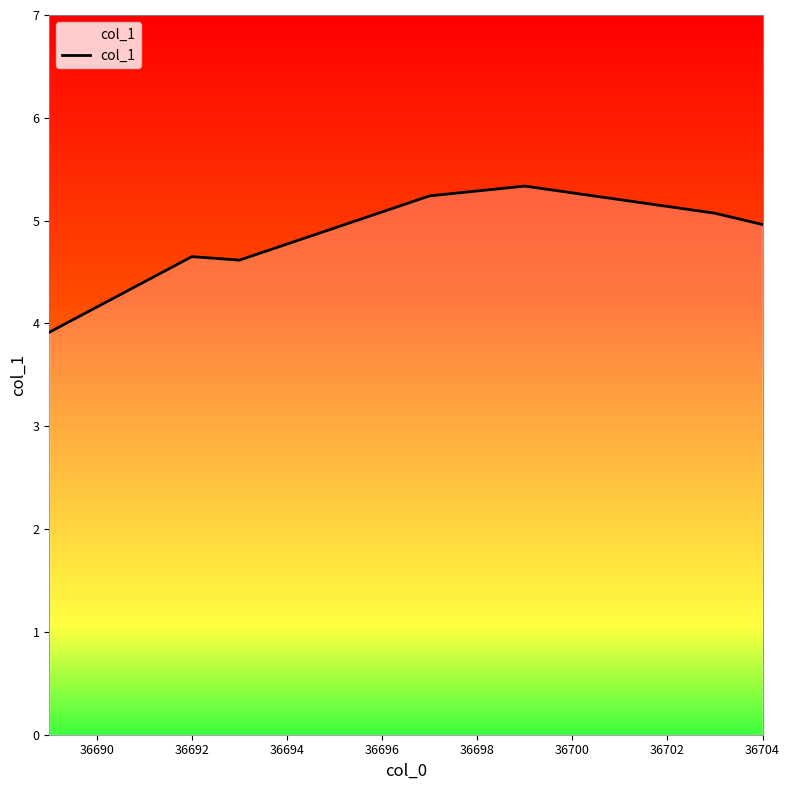

The value at 36692 is 8.3. True or false?

False